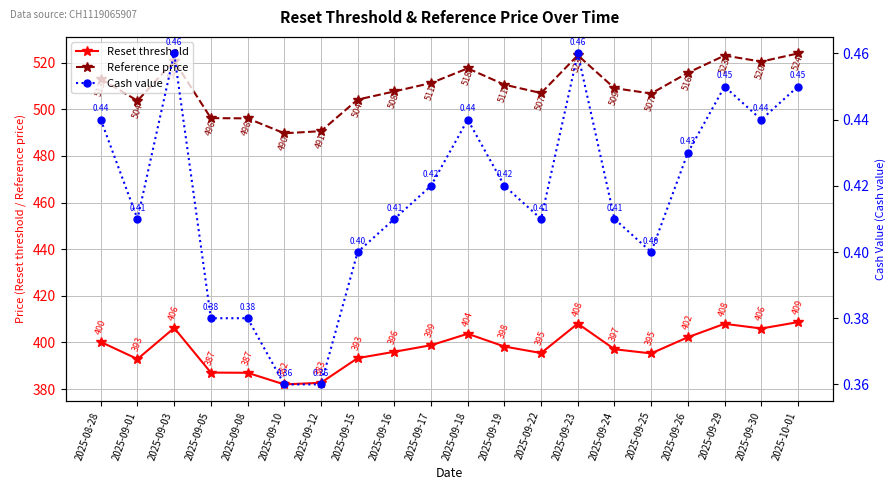

What position from the left is 2025-09-17?

10